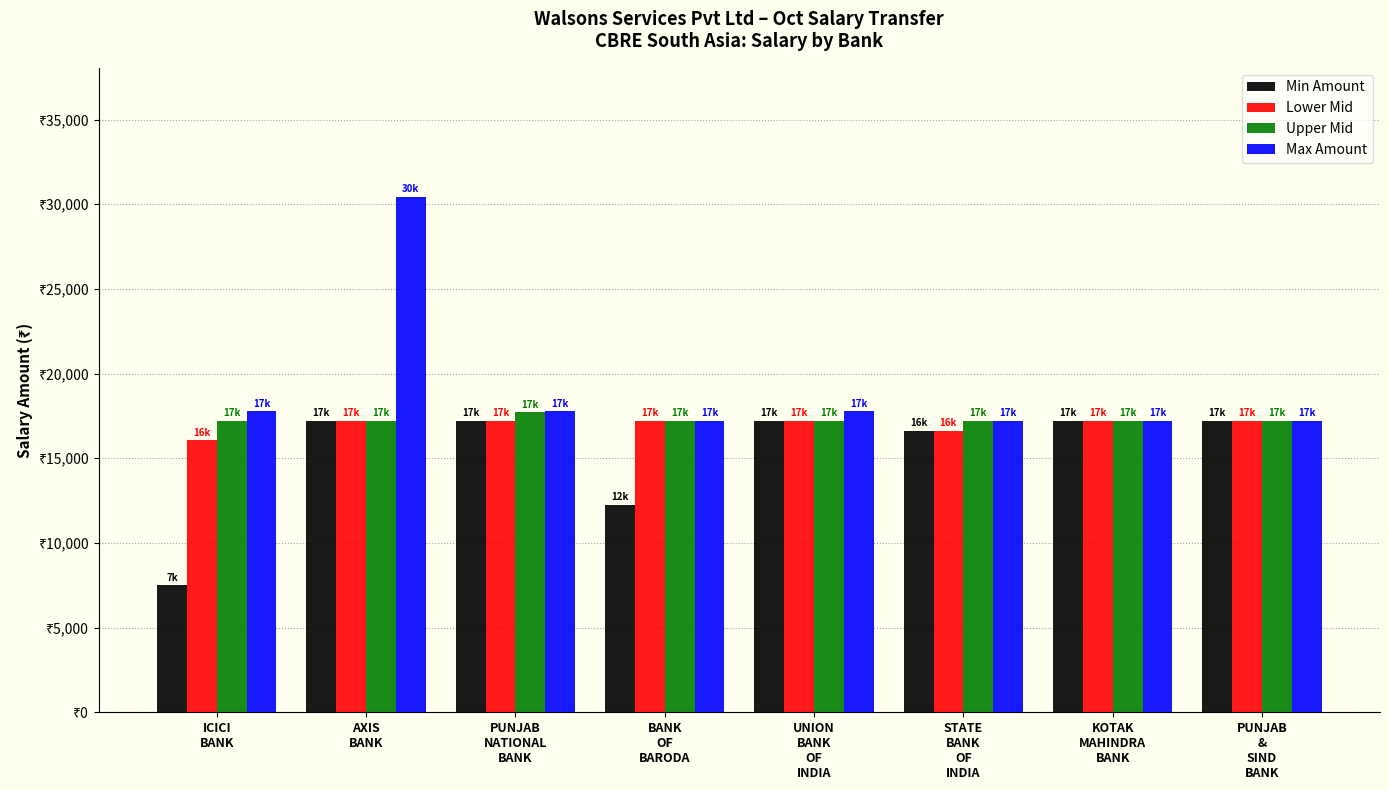

Which series changed the most between AXIS
BANK and UNION
BANK
OF
INDIA?

Max Amount